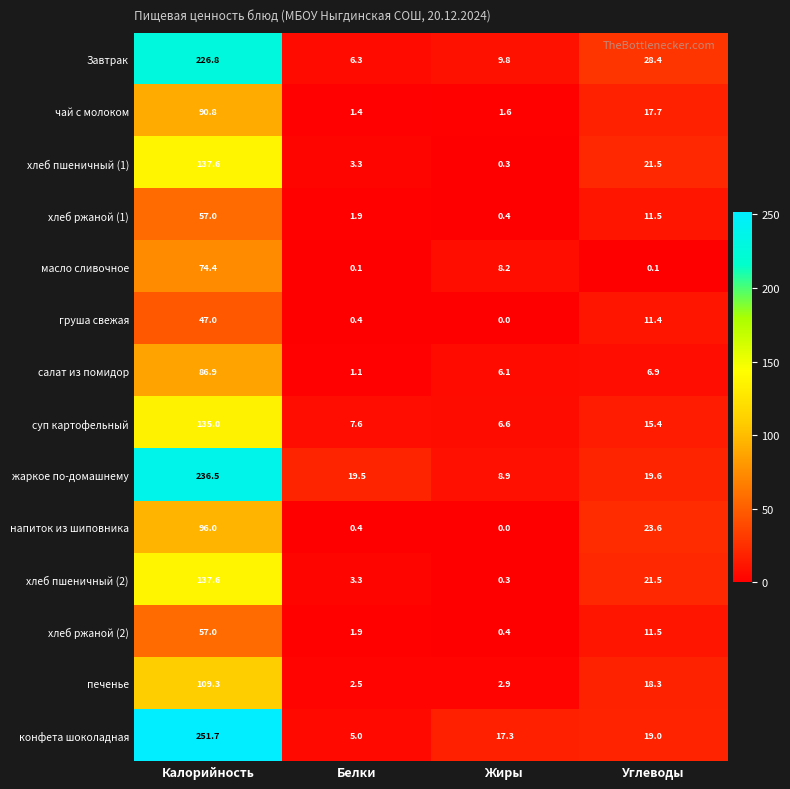

Which label corresponds to the largest value in the chart?

Калорийность